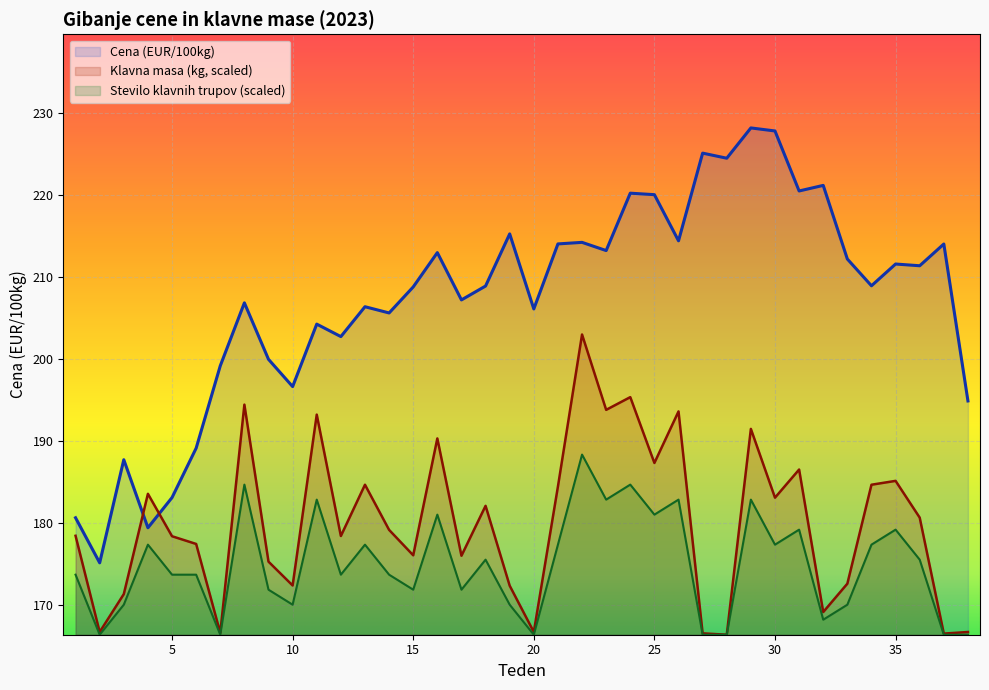

Which series has the largest total across all categories?

Cena (EUR/100kg)